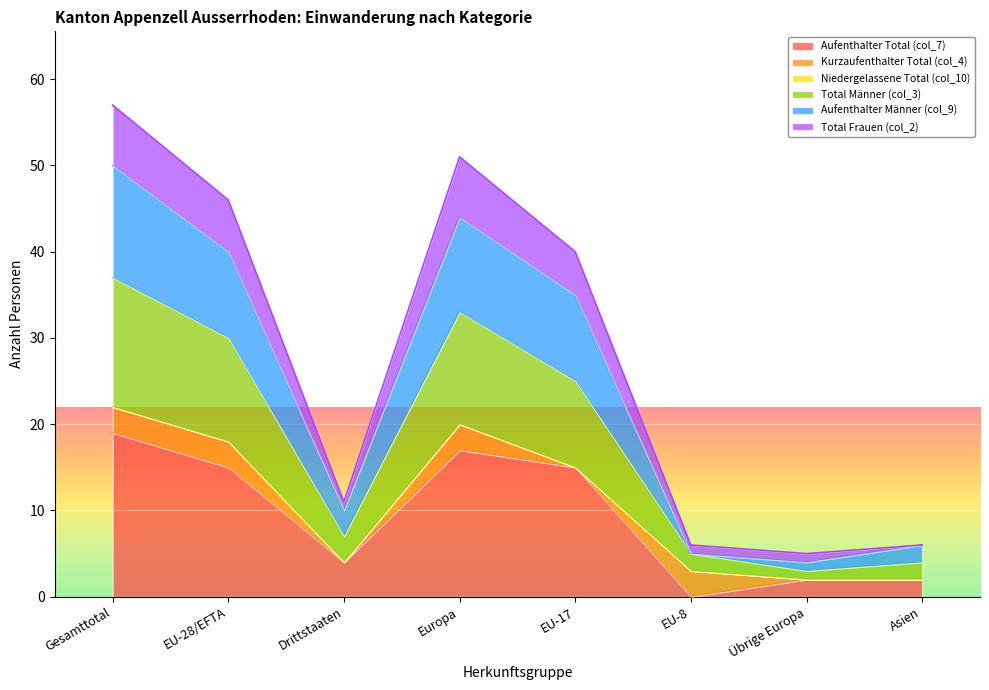

What is the sum of all Aufenthalter Total (col_7) values?

74